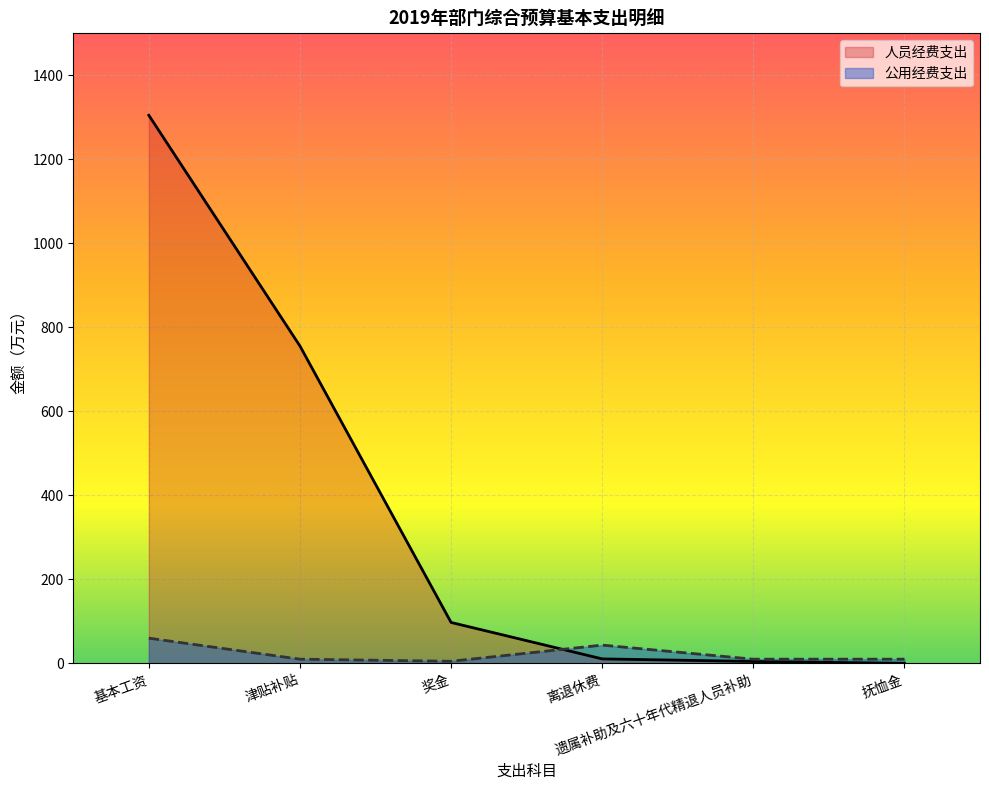

How many categories are shown in the chart?

6